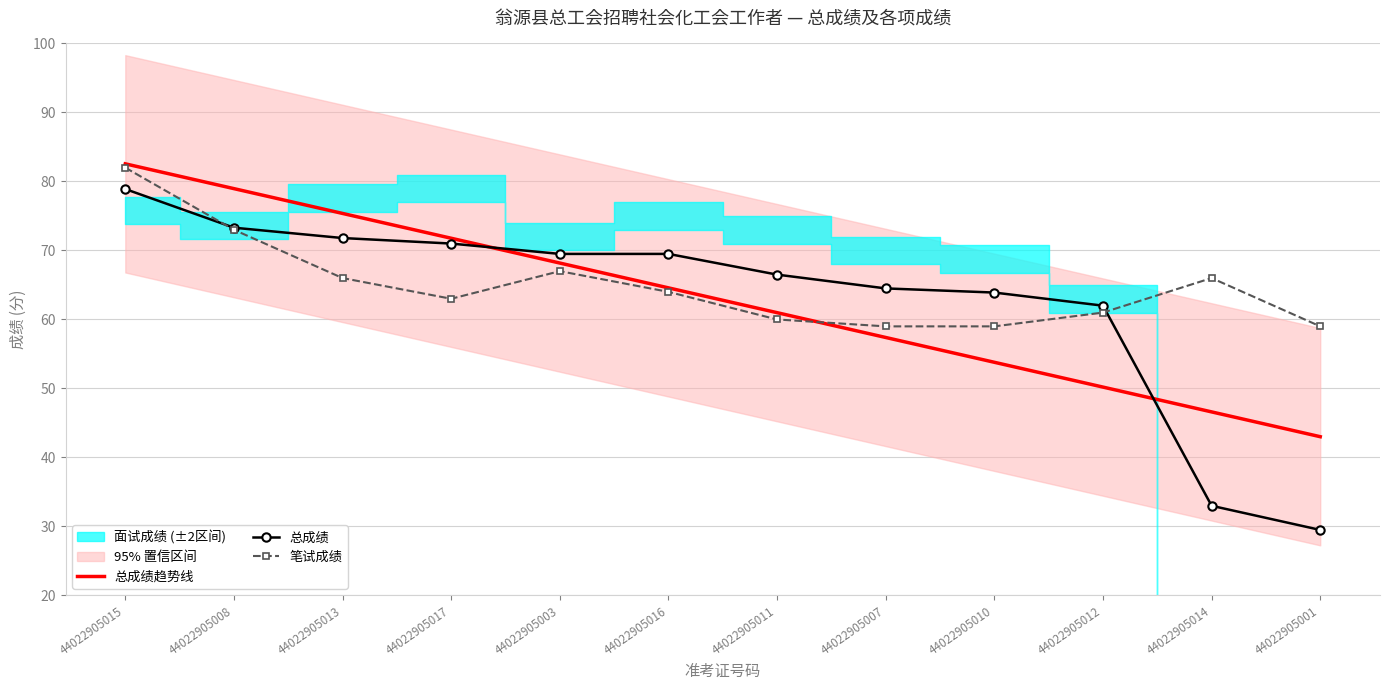

What is the value of the 总成绩趋势线 point at the 3rd from the left?

75.4